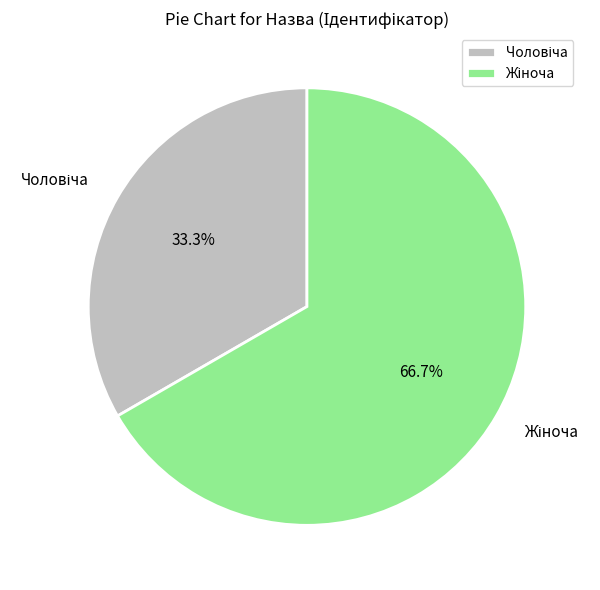

Is there any slice that represents more than half of the pie?

Yes